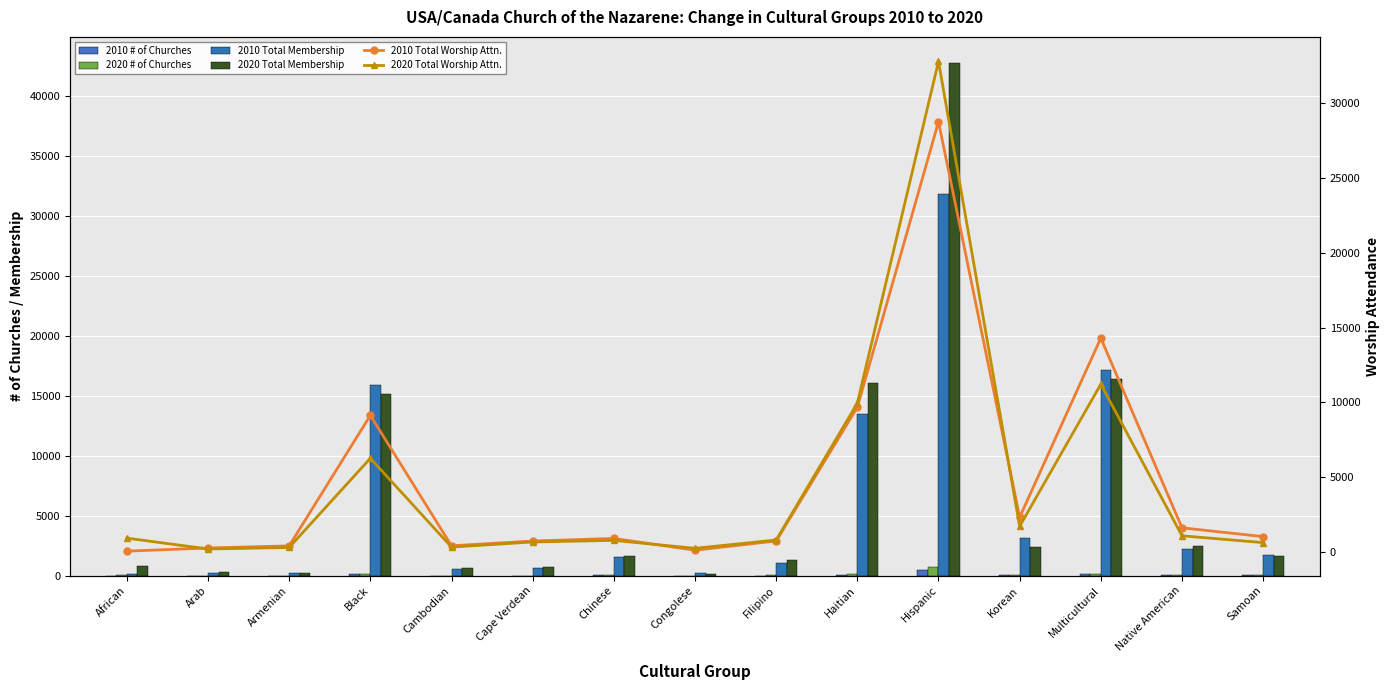

What is the difference between the highest and lowest values at Black?

15794